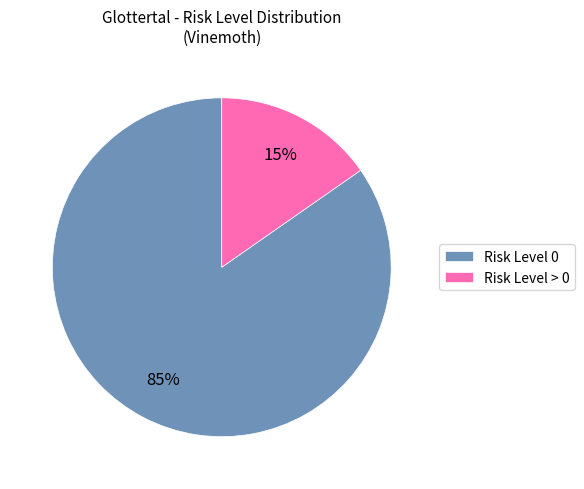

To the nearest percent, what portion does Risk Level > 0 represent?

15%